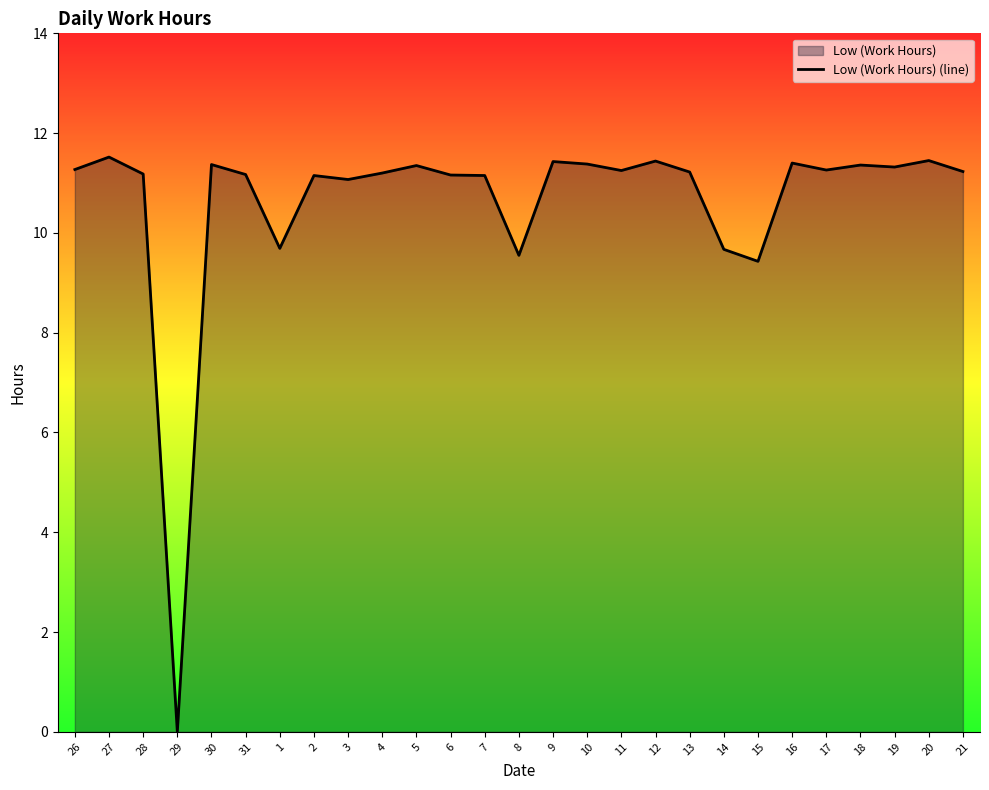

Rank the categories by value from lowest to highest.

29, 15, 8, 14, 1, 3, 2, 7, 6, 31, 28, 4, 13, 21, 11, 17, 26, 19, 5, 18, 30, 10, 16, 9, 12, 20, 27